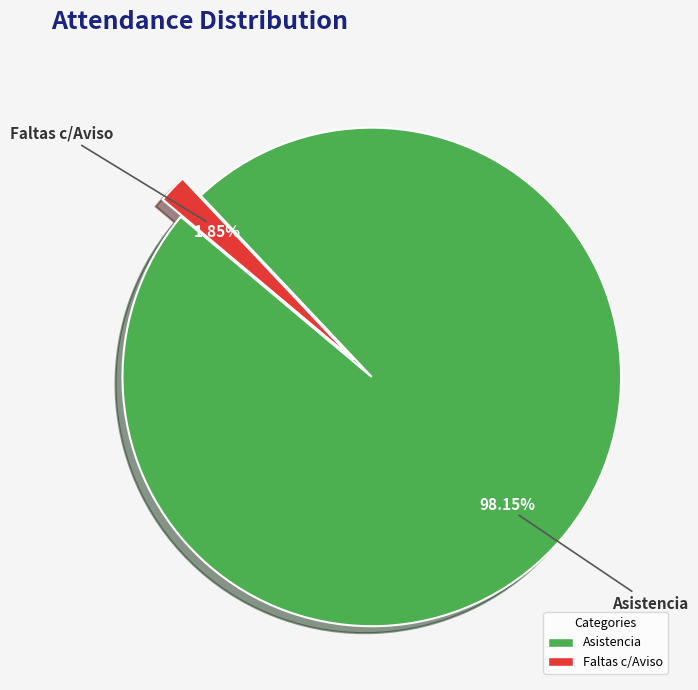

Does any single category account for the majority?

Yes